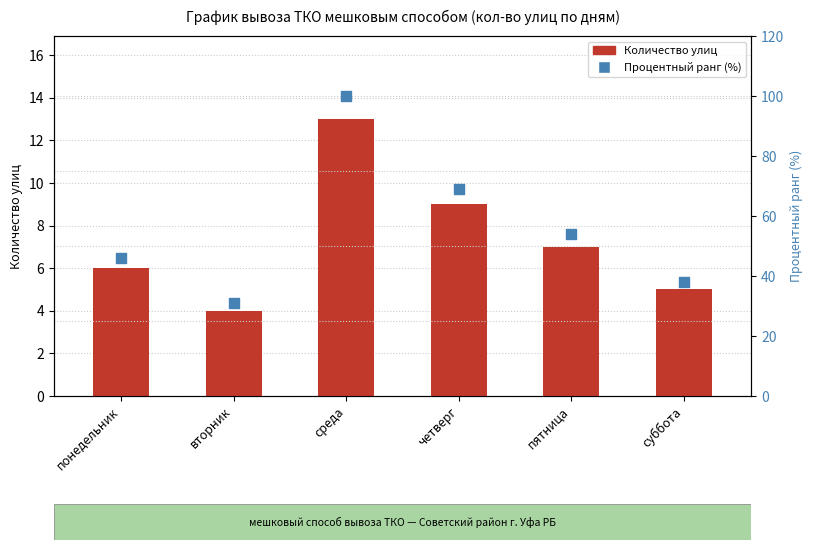

What are all the series names shown in the legend?

Количество улиц, Процентный ранг